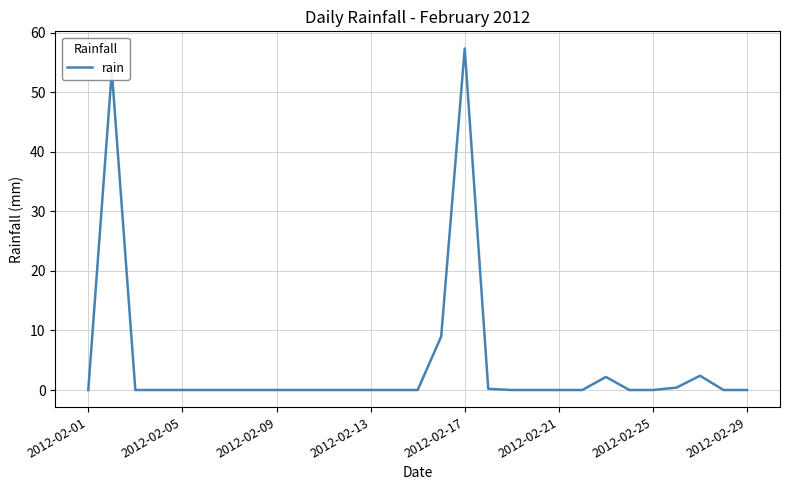

What is the greatest value displayed?

57.4